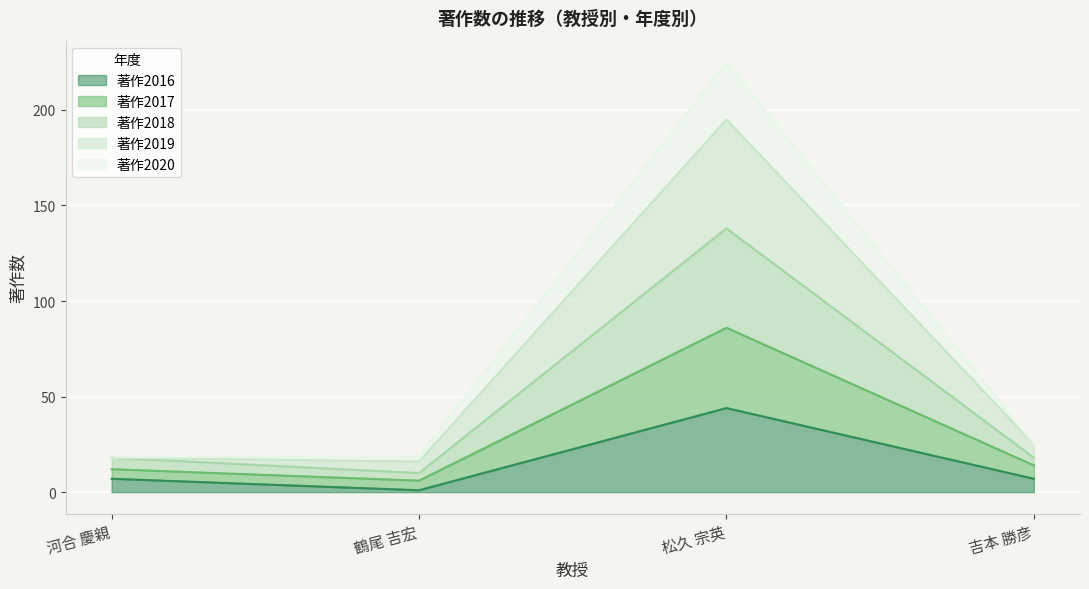

At how many categories does at least one series exceed 154?

1